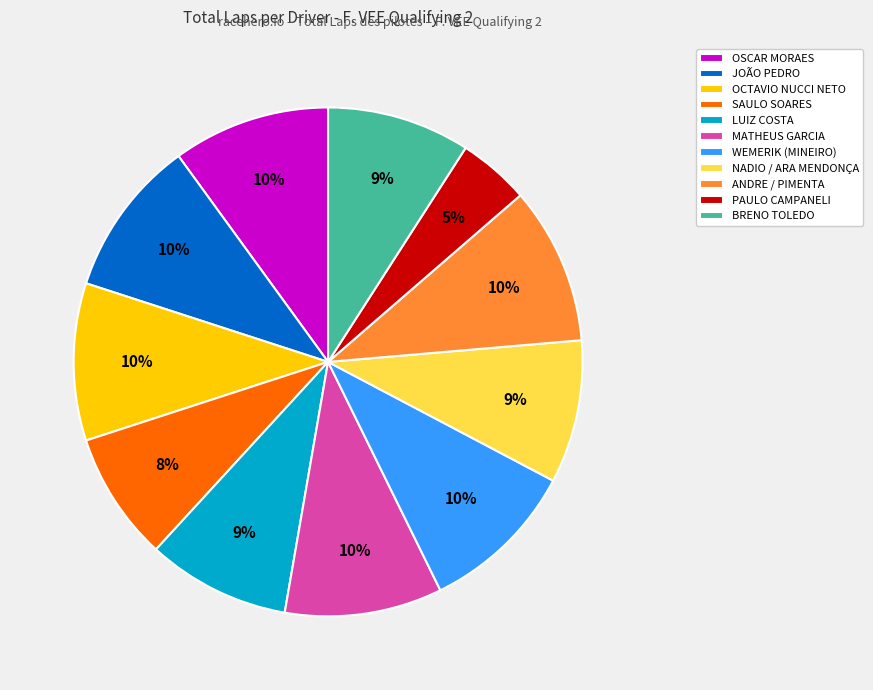

Is LUIZ COSTA the majority of the pie?

No